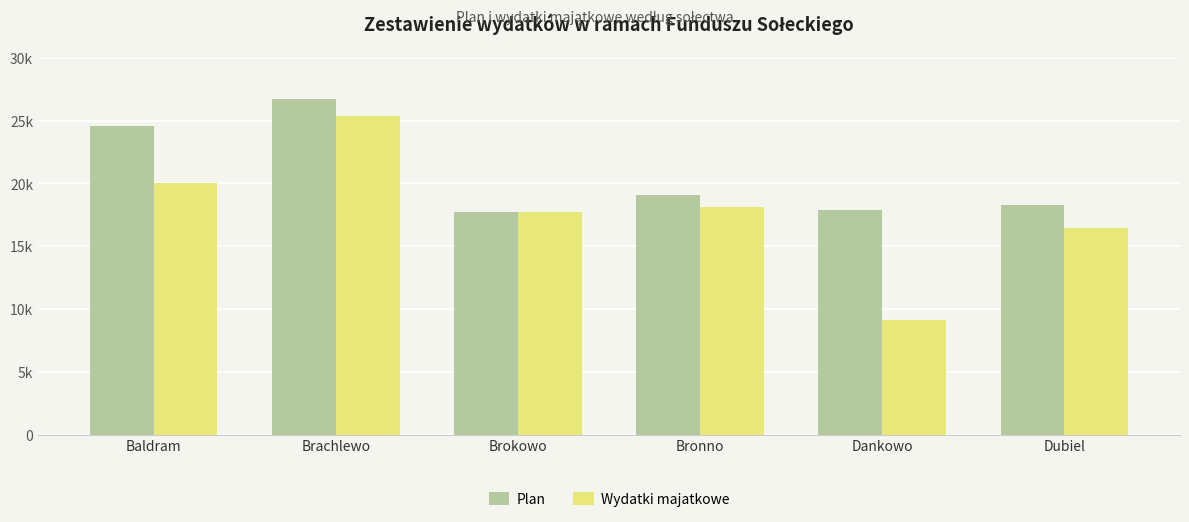

Are the bars grouped side by side (vs. stacked)?

Yes